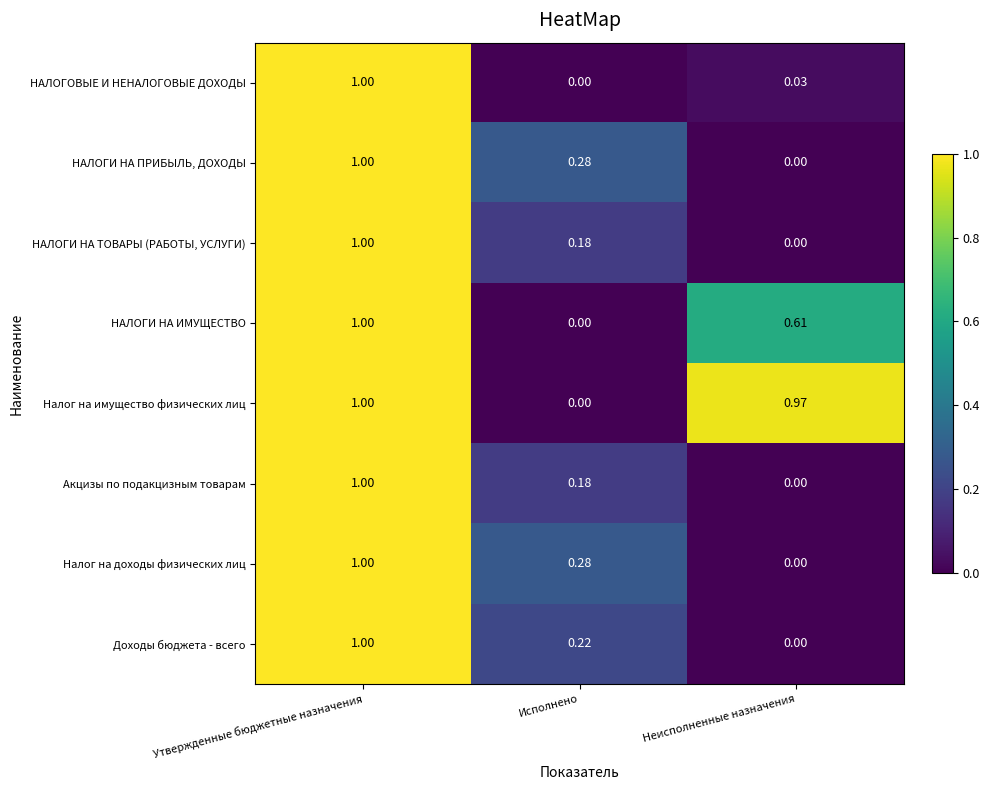

Rank the categories by НАЛОГИ НА ИМУЩЕСТВО value from highest to lowest.

Утвержденные бюджетные назначения, Неисполненные назначения, Исполнено